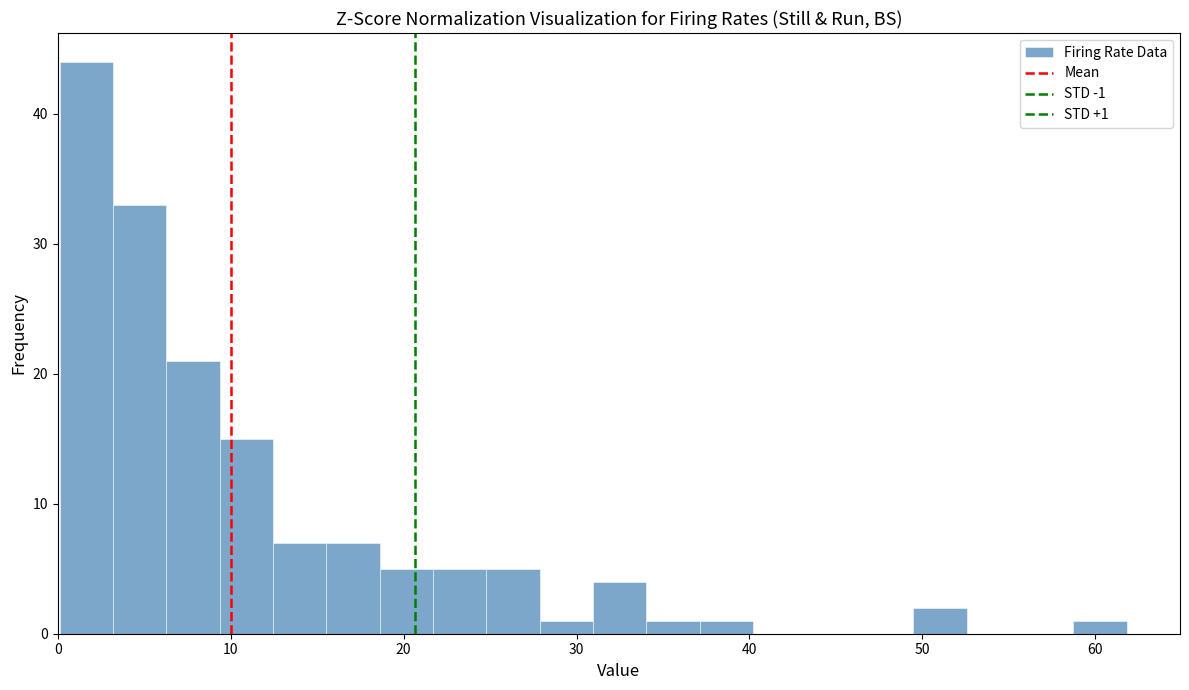

Around what value on the x-axis is the tallest bar? Give the approximate position of its centre, as read against the axis.

2